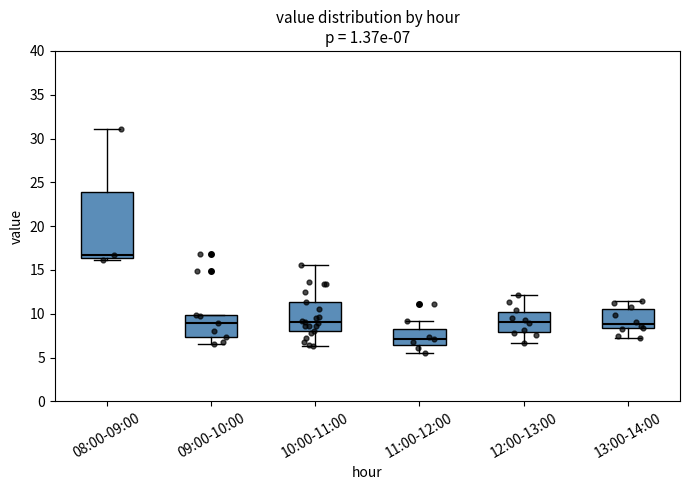

Which box is the tallest, from its lower edge to its upper edge?

08:00-09:00